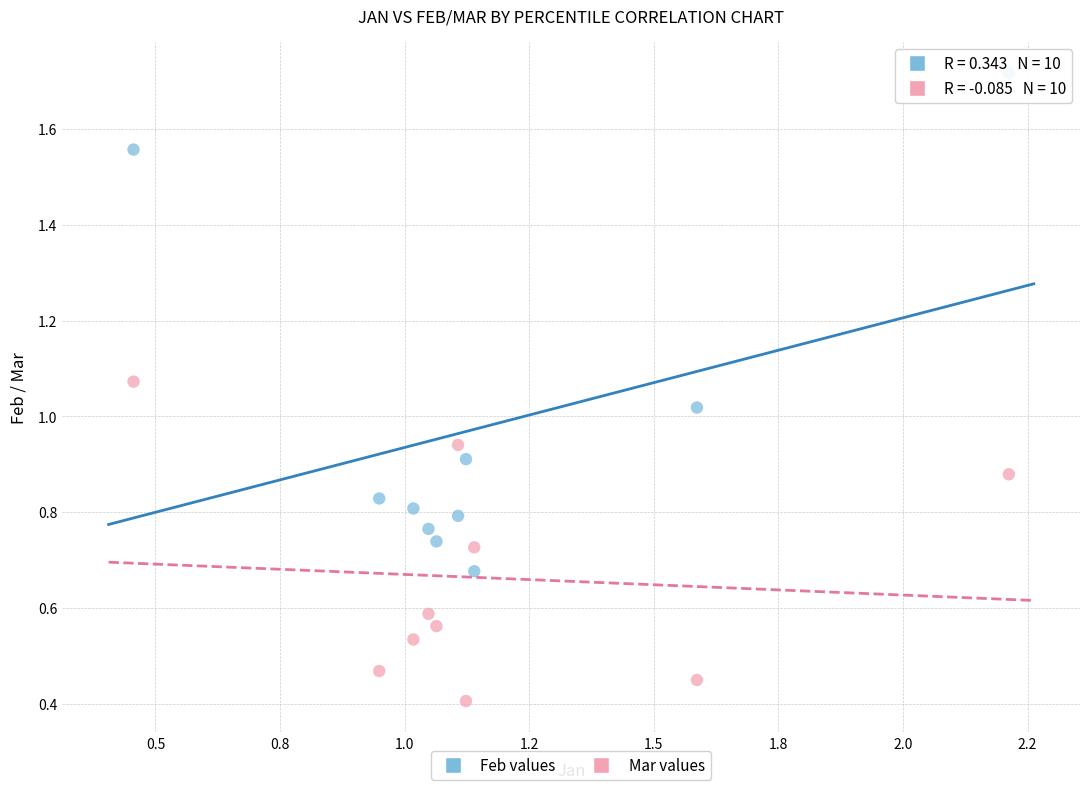

Across all data points, what is the range of X values (max minus min)?

1.8